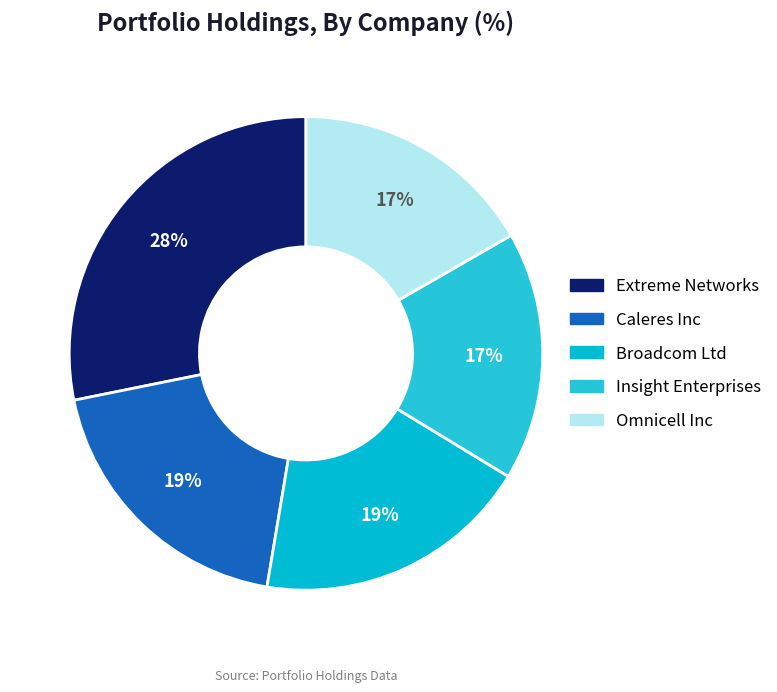

Is it true that Caleres Inc is 10% of the pie?

False